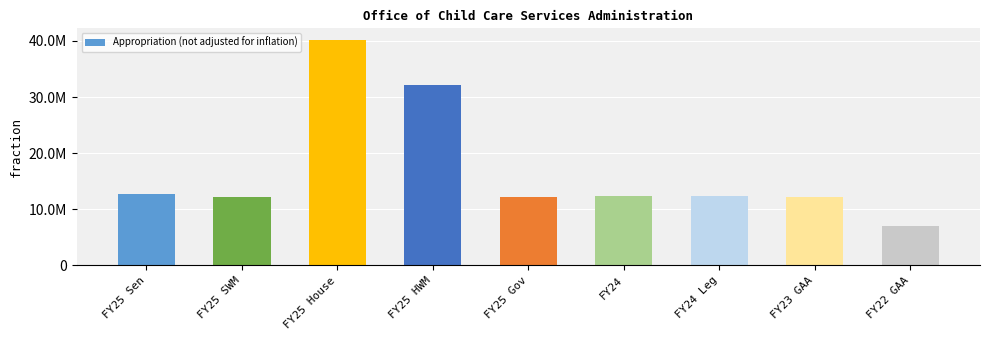

What is the smallest value displayed?

7069823